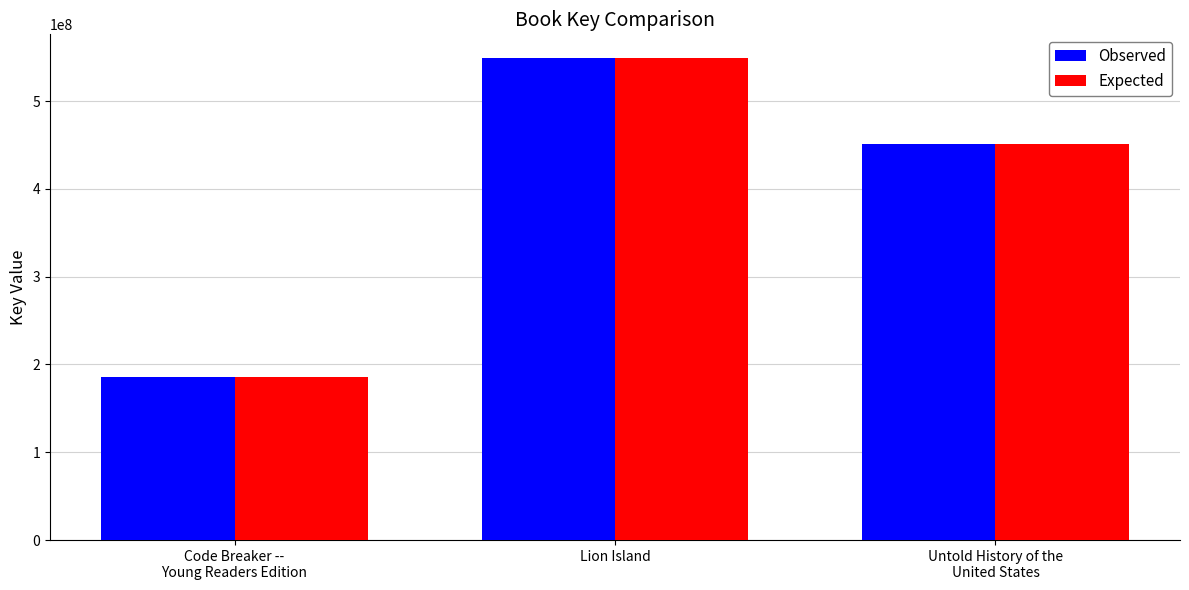

What is the difference between the maximum and minimum values in the Observed series?

362425008